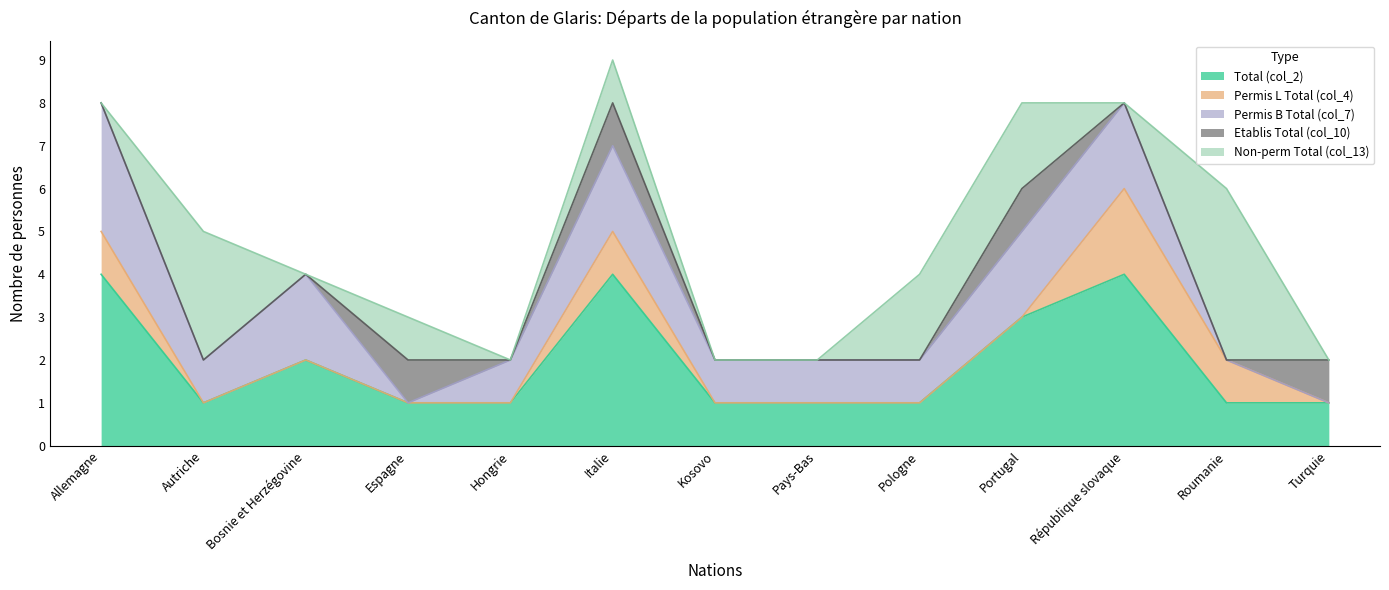

At which label does Etablis Total (col_10) reach its peak?

Espagne